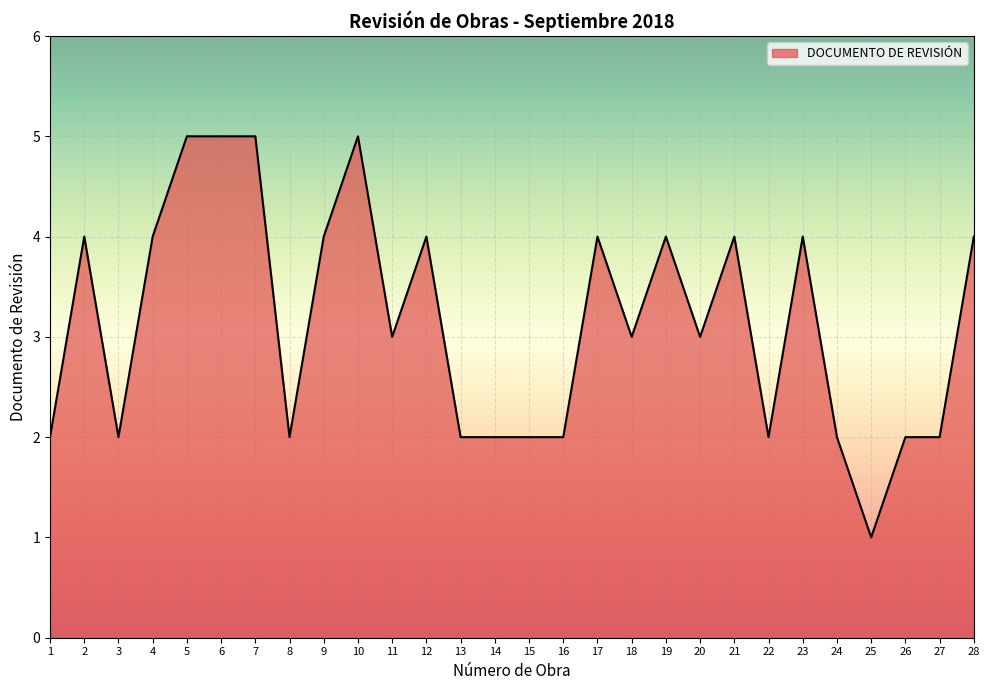

Which has a higher value, 24 or 12?

12